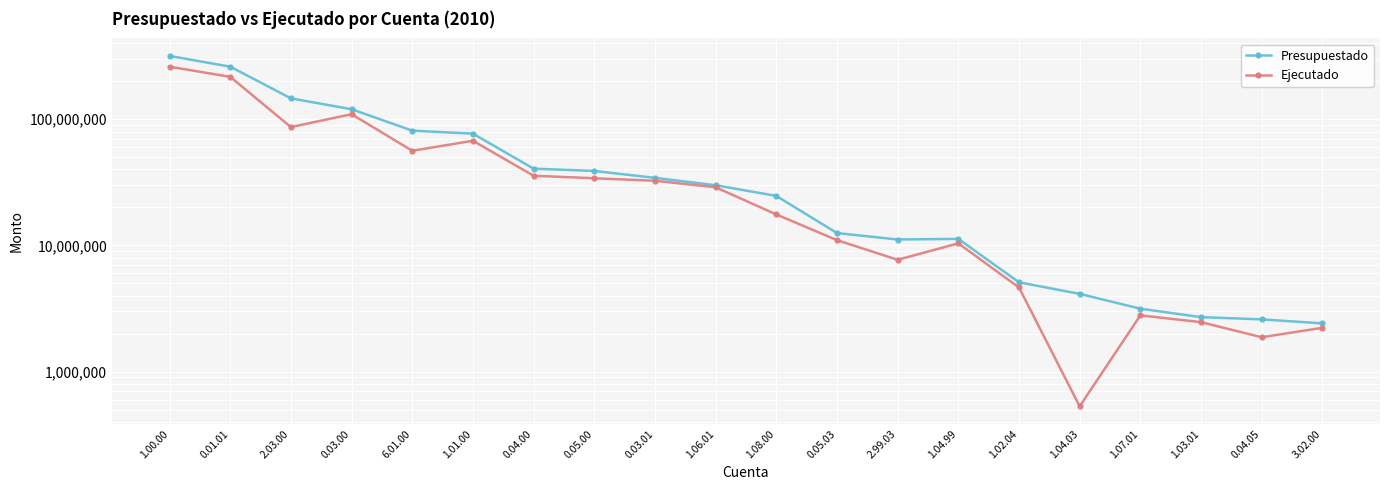

What is the total value across all series at 1.01.00?

144456700.8